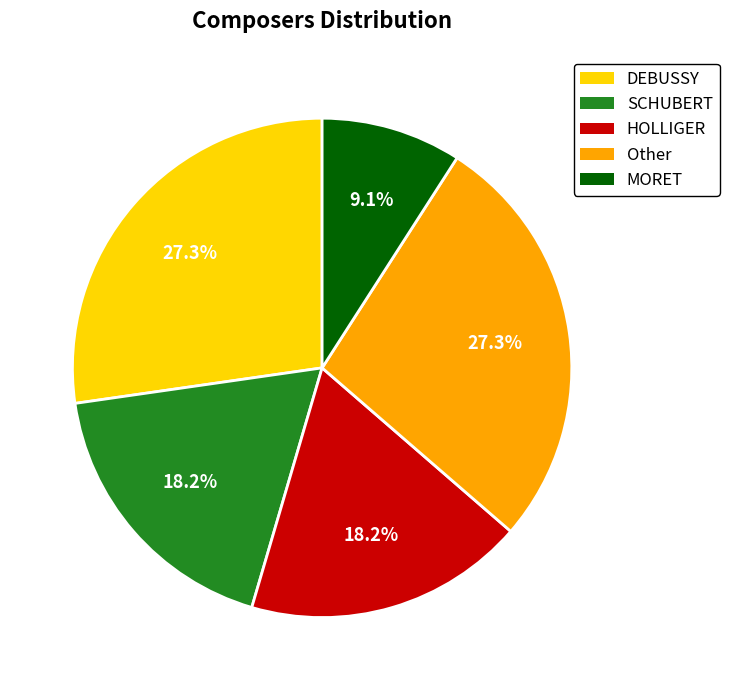

What is the smallest slice in the pie chart?

MORET